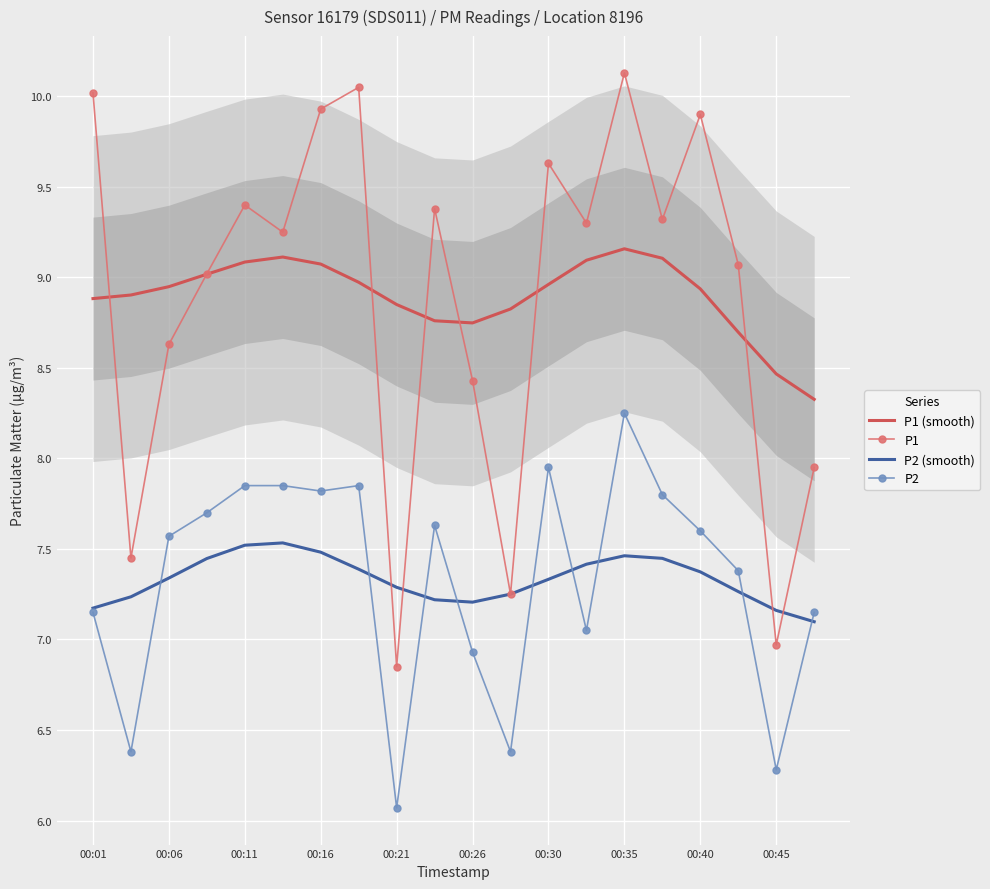

At 00:01, list the series in order from smallest to largest.

P2, P2 (smooth), P1 (smooth), P1